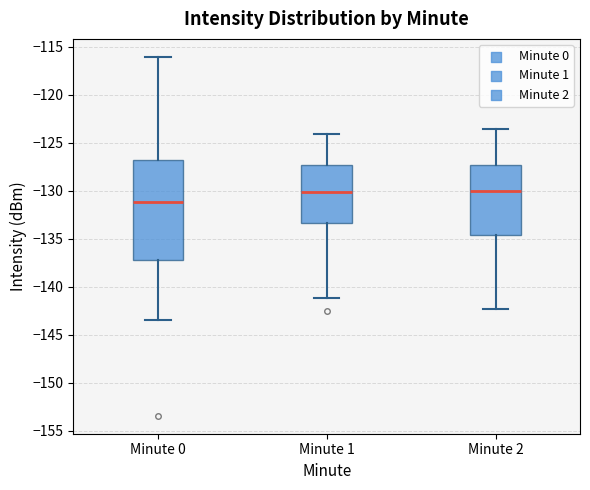

Comparing the boxes themselves (not the whiskers), which one is the tallest?

Minute 0